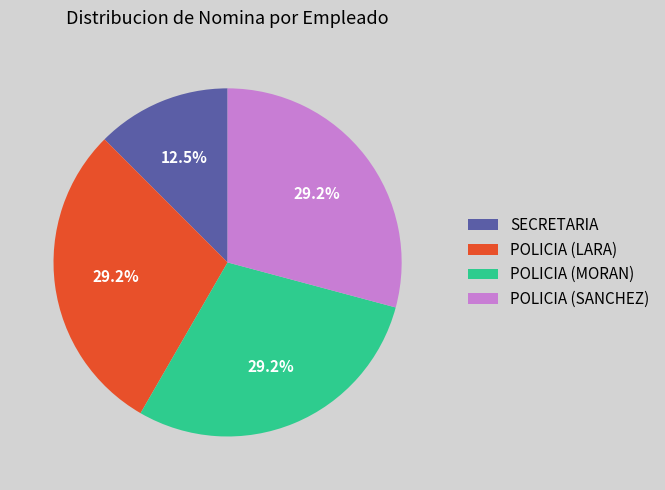

How many segments does this pie chart have?

4